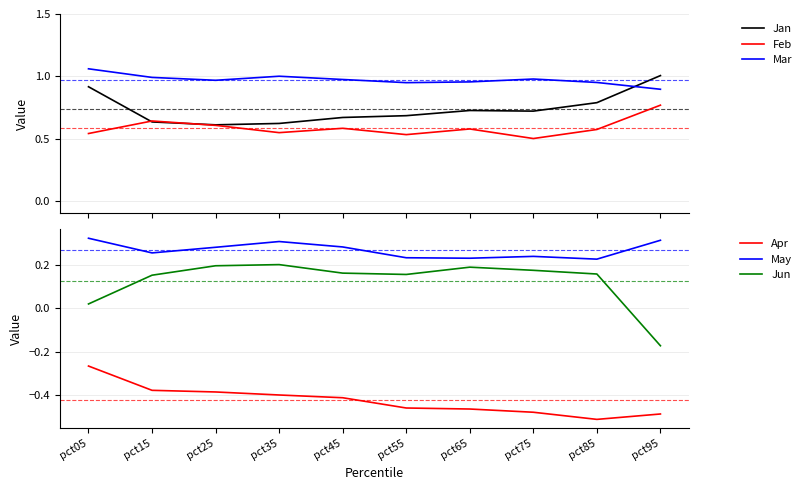

What is the maximum value shown in the chart?

1.1